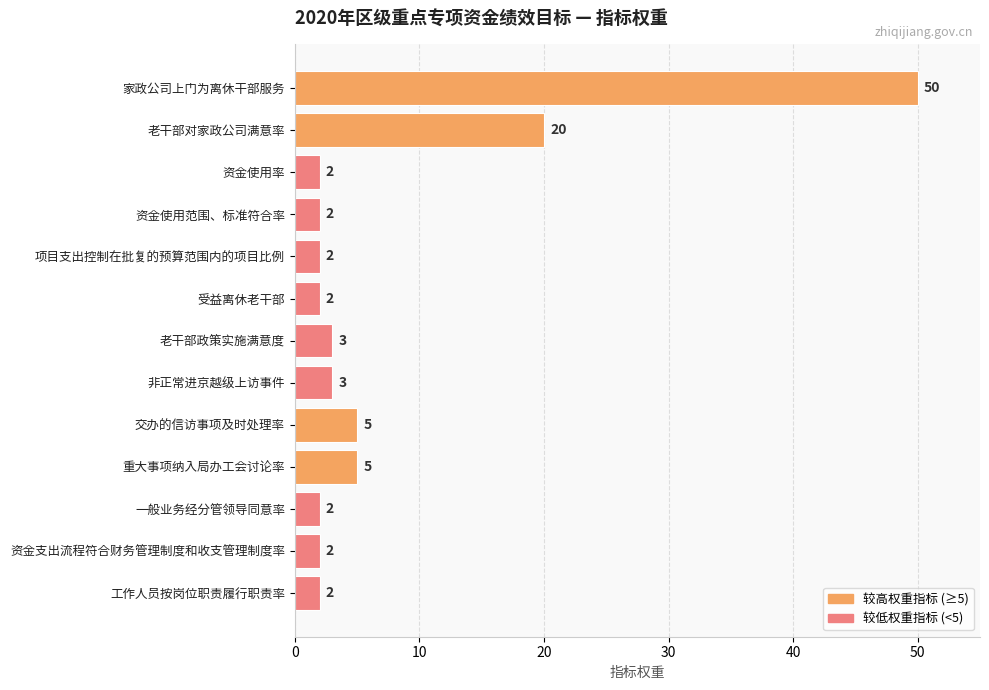

How many bars are there in total?

13